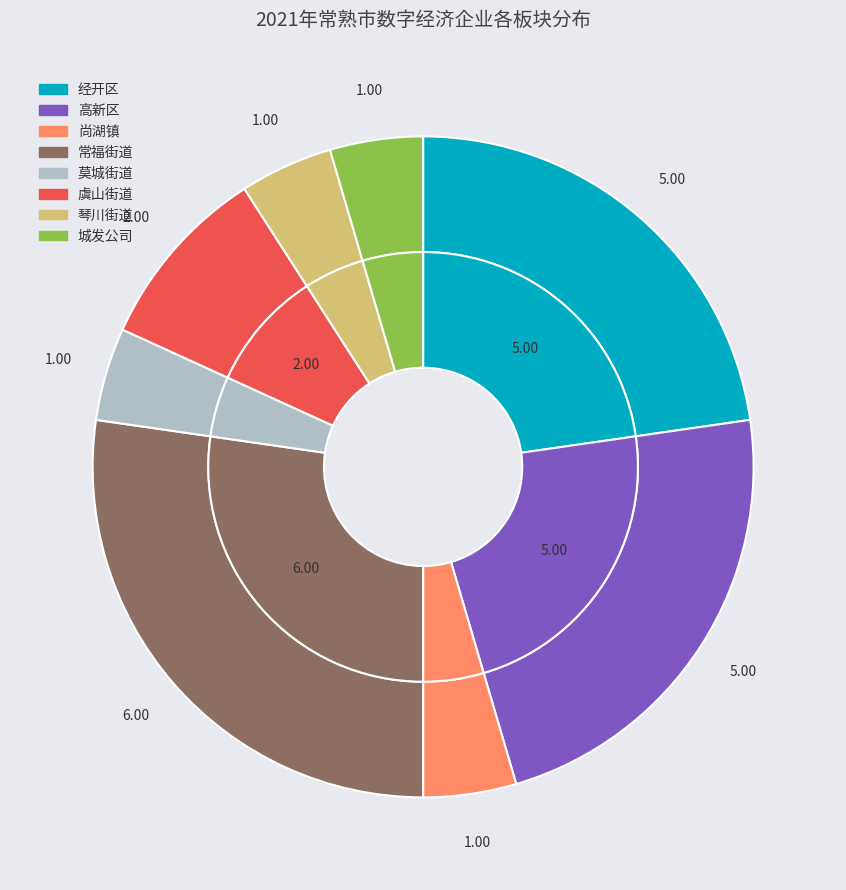

Rank the categories by value from highest to lowest.

常福街道, 经开区, 高新区, 虞山街道, 尚湖镇, 莫城街道, 琴川街道, 城发公司